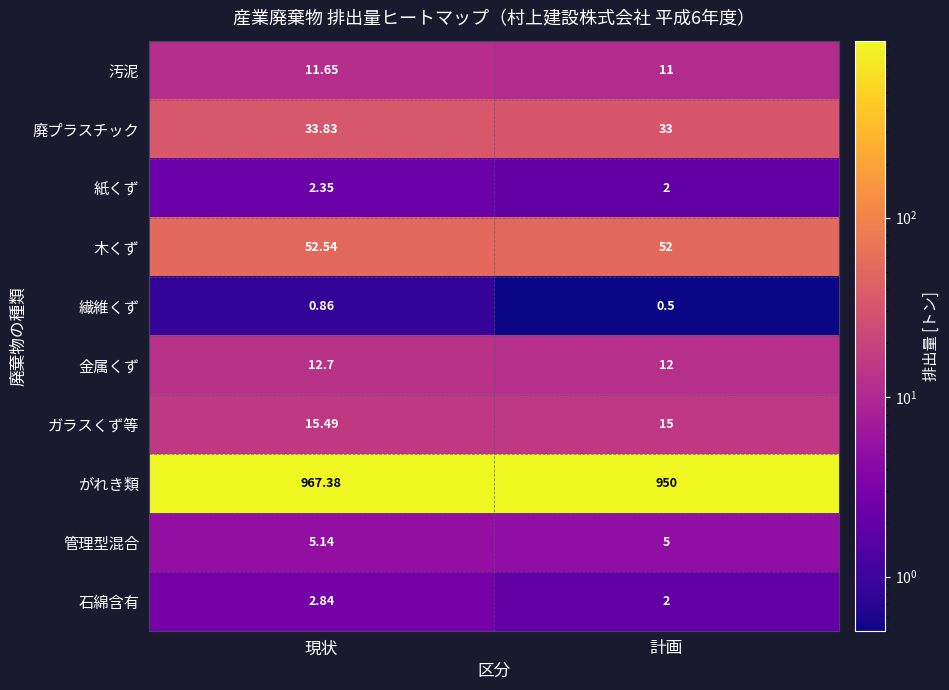

Rank the series at 現状 from highest to lowest value.

がれき類, 木くず, 廃プラスチック, ガラスくず等, 金属くず, 汚泥, 管理型混合, 石綿含有, 紙くず, 繊維くず